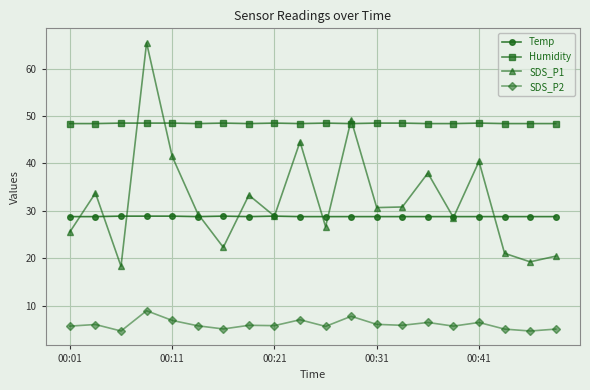

List the series in order of their peak value, lowest first.

SDS_P2, Temp, Humidity, SDS_P1